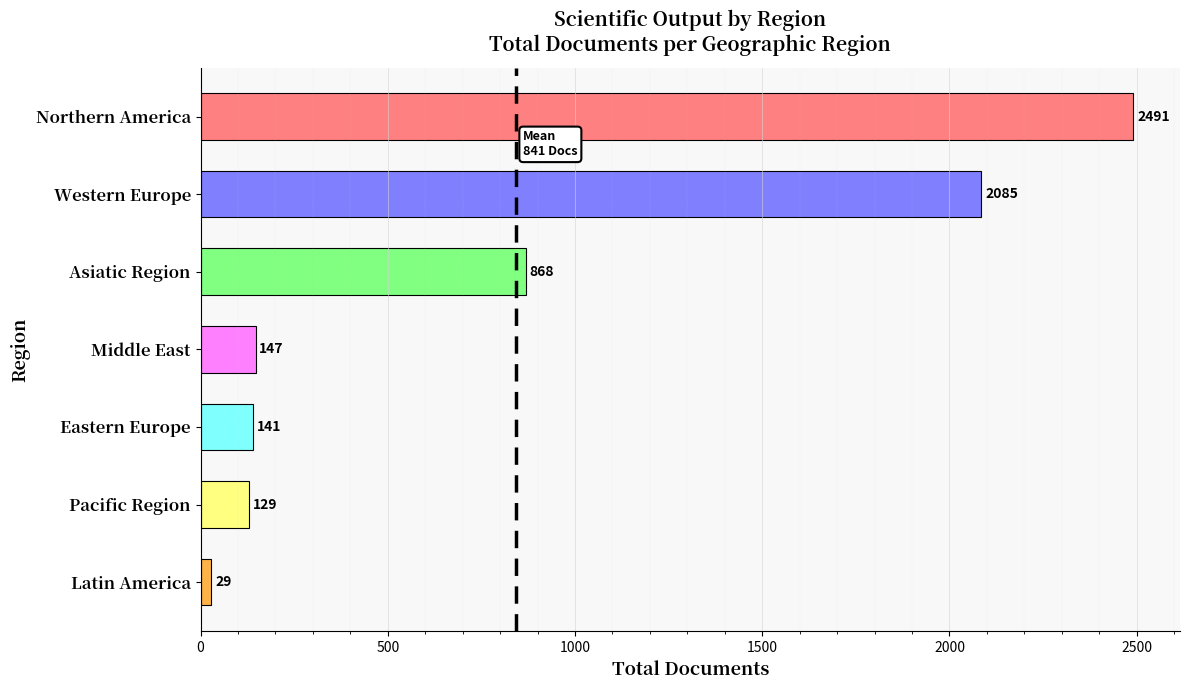

Which label corresponds to the largest value in the chart?

Northern America